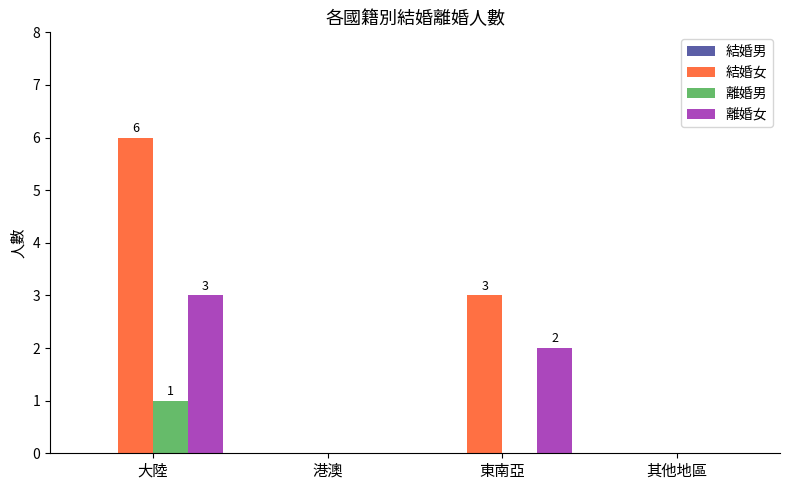

Are the bars horizontal?

No